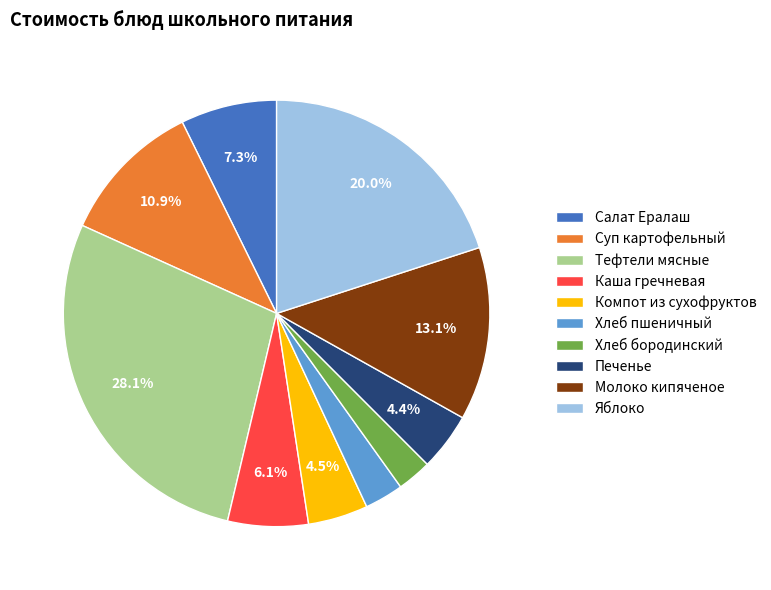

Is Яблоко the majority of the pie?

No